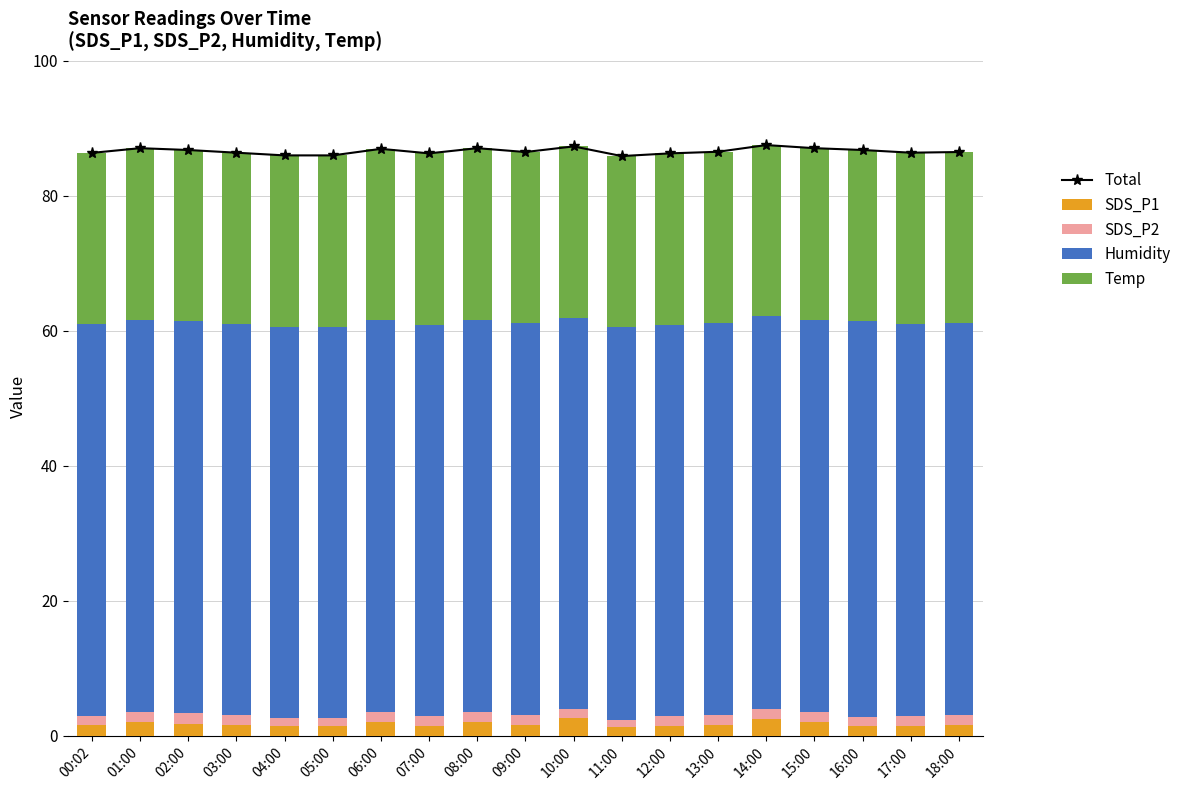

Does the chart contain any negative values?

No